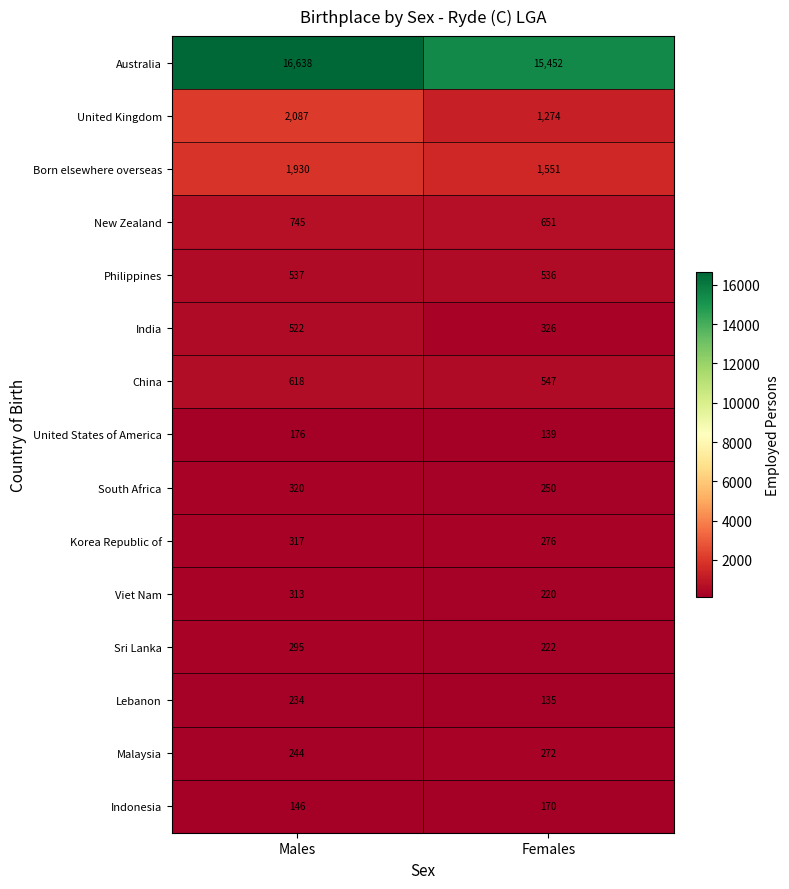

The value of Sri Lanka at Males is 113. True or false?

False